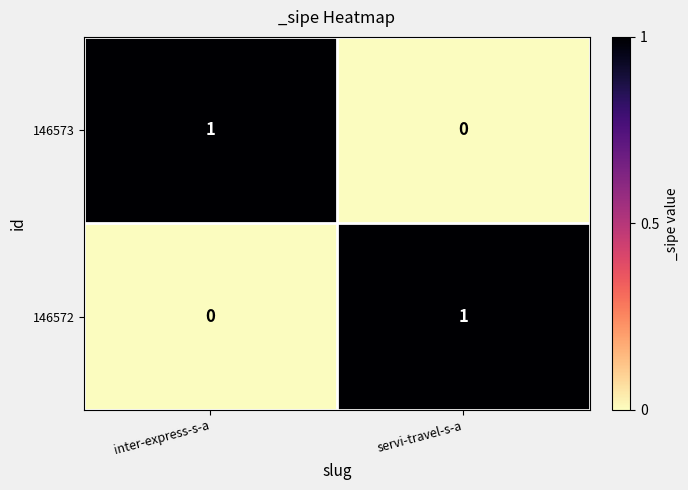

Rank the categories by 146572 value from lowest to highest.

inter-express-s-a, servi-travel-s-a